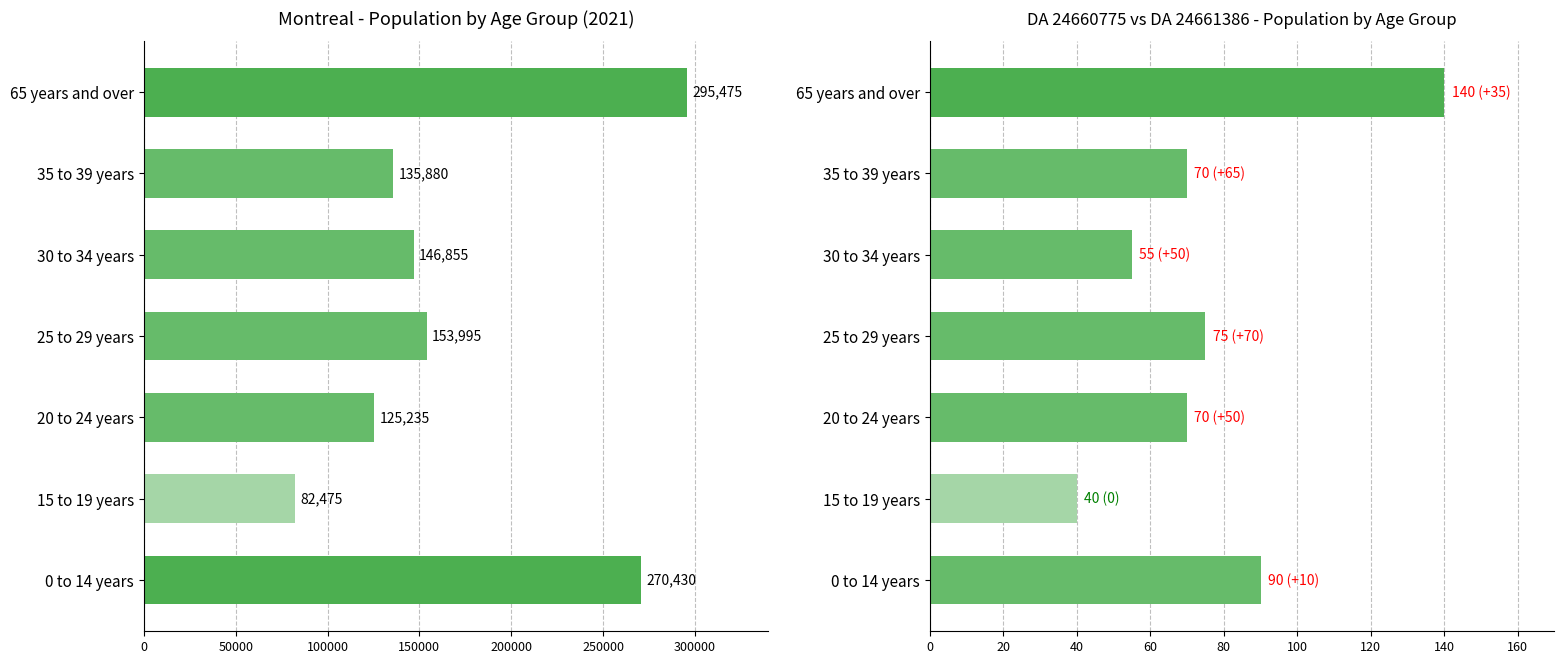

How many data points in DA 24660775 are above 70?

3